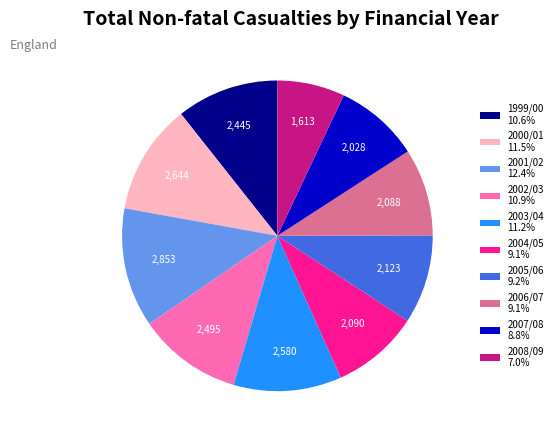

What is the largest slice in the pie chart?

2001/02